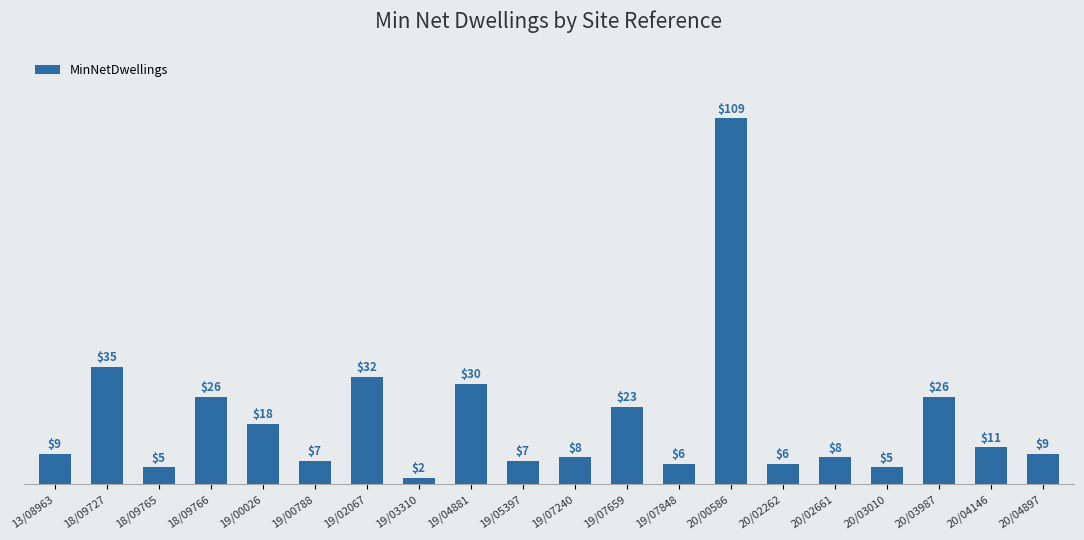

What is the value of the 3rd bar from the left?

5